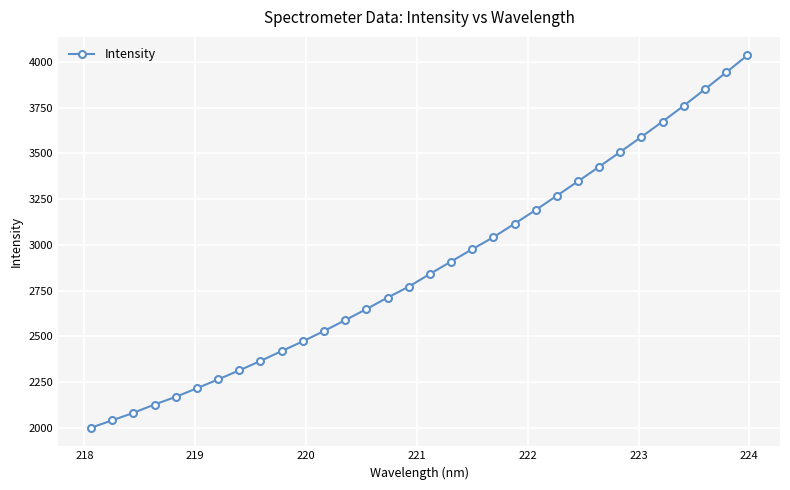

What is the difference between the maximum and second lowest values?

1993.7